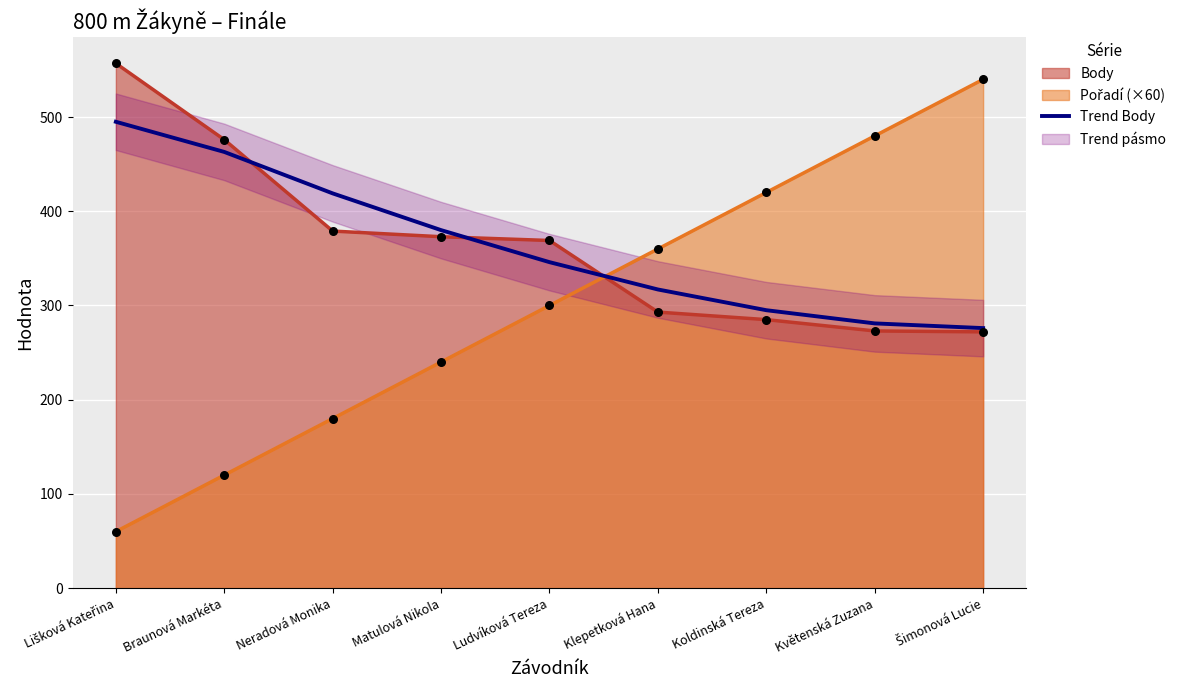

Is the value of Trend Body at Koldinská Tereza greater than the value of Body at Ludvíková Tereza?

No